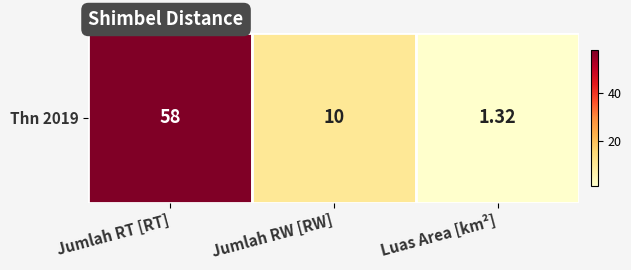

List the labels in order of value, largest first.

Jumlah RT [RT], Jumlah RW [RW], Luas Area [km²]